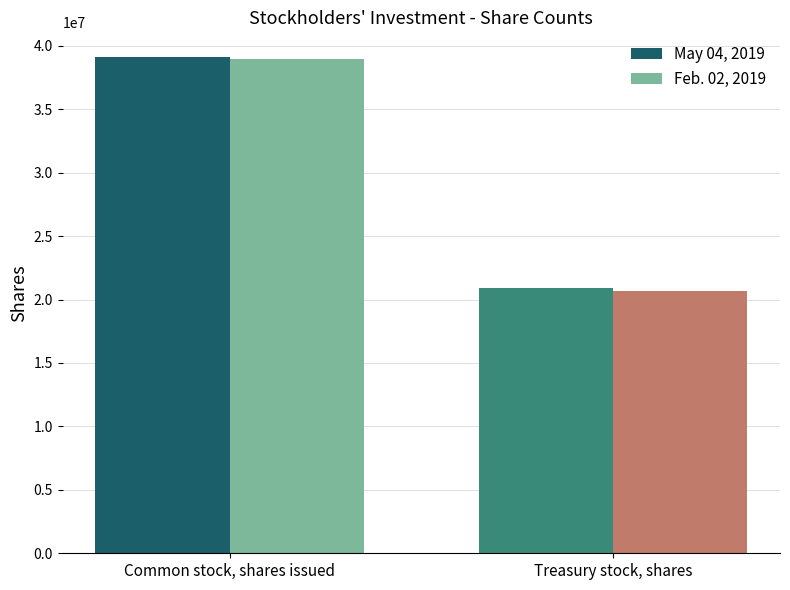

What is the difference between the highest and lowest values at Common stock, shares issued?

117277